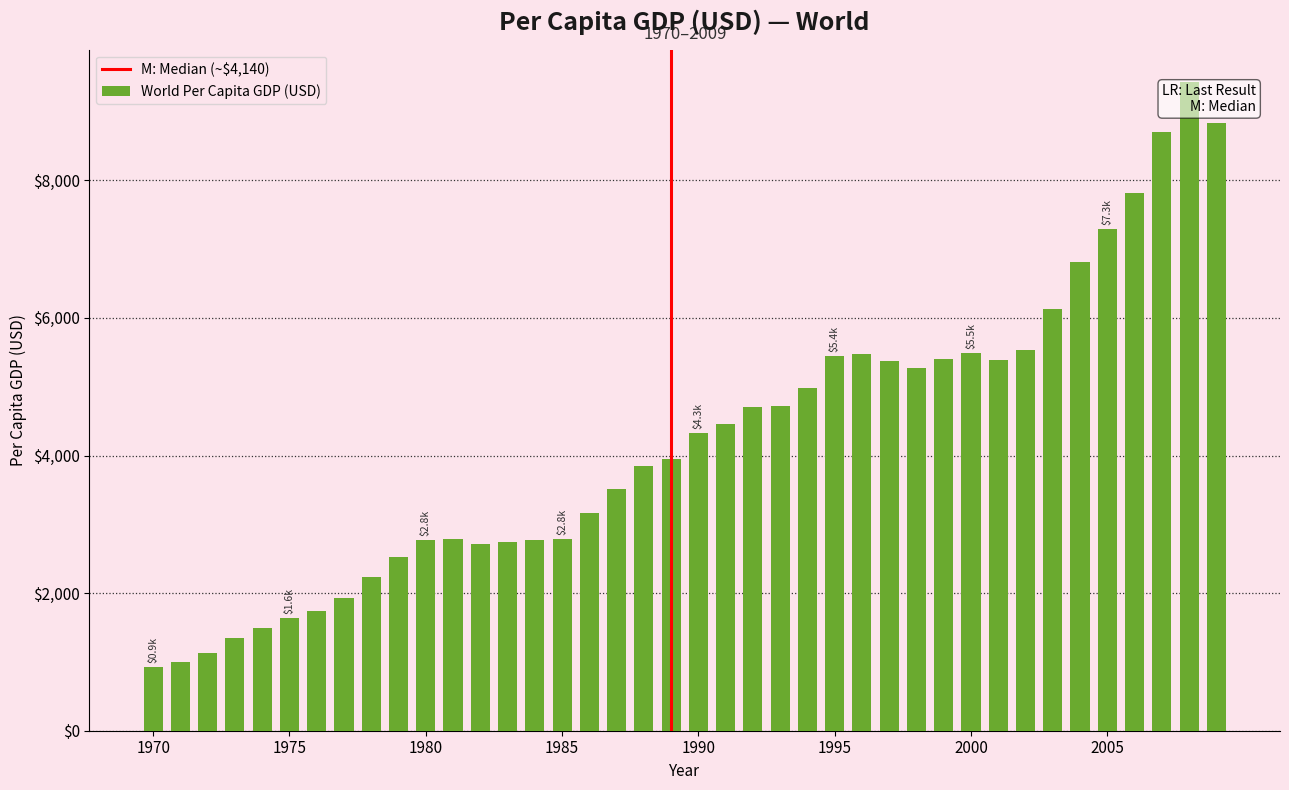

What is the minimum value shown in the chart?

925.0